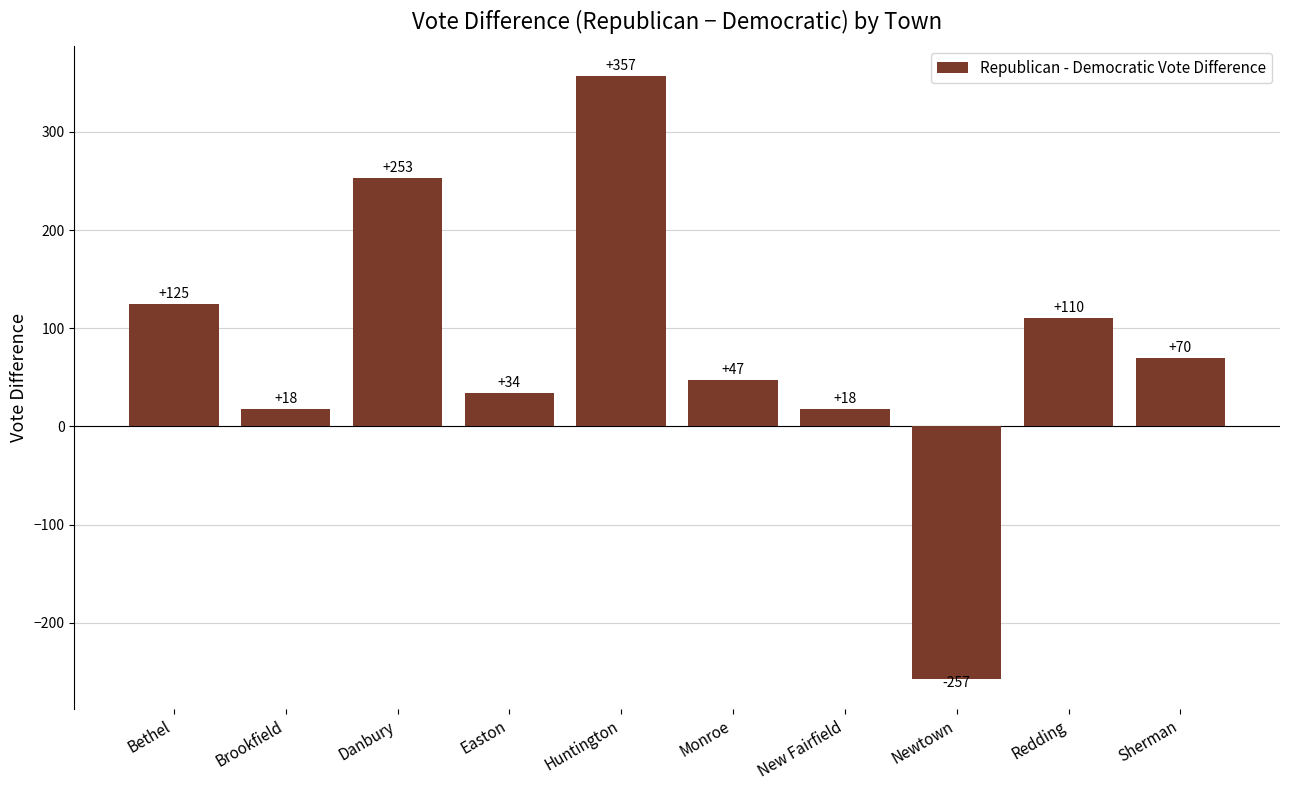

The chart shows a value of -257 at Newtown. True or false?

True